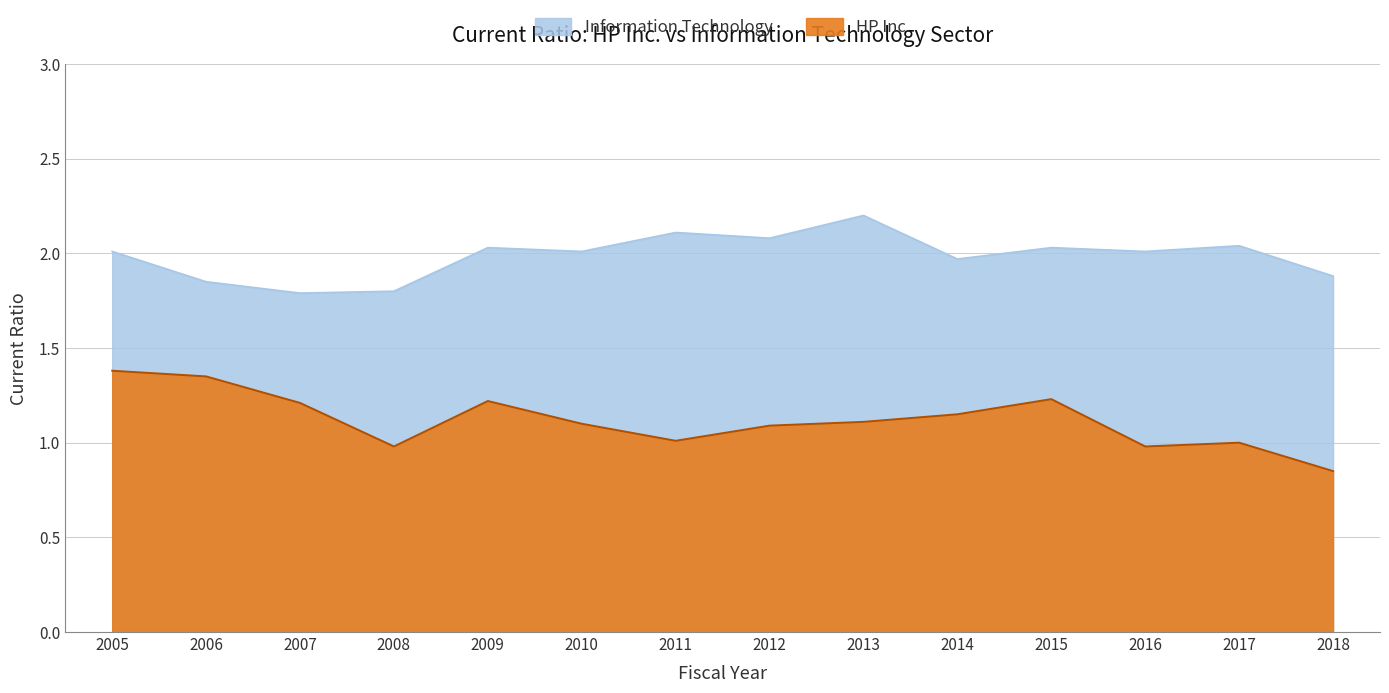

At which category does HP Inc. reach its first local valley?

2008